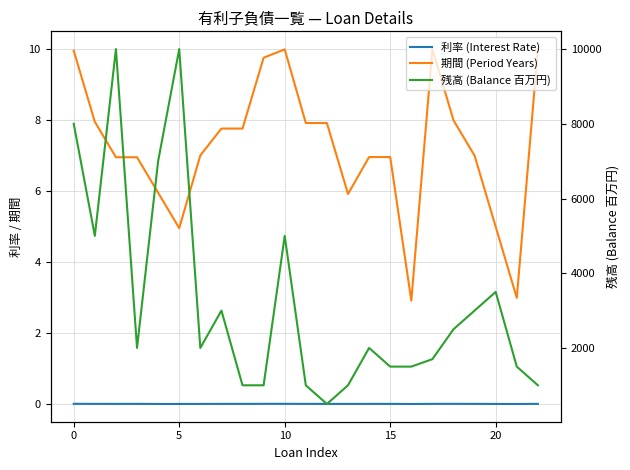

Is it true that 利率 (Interest Rate) equals 0.0 at 5?

False